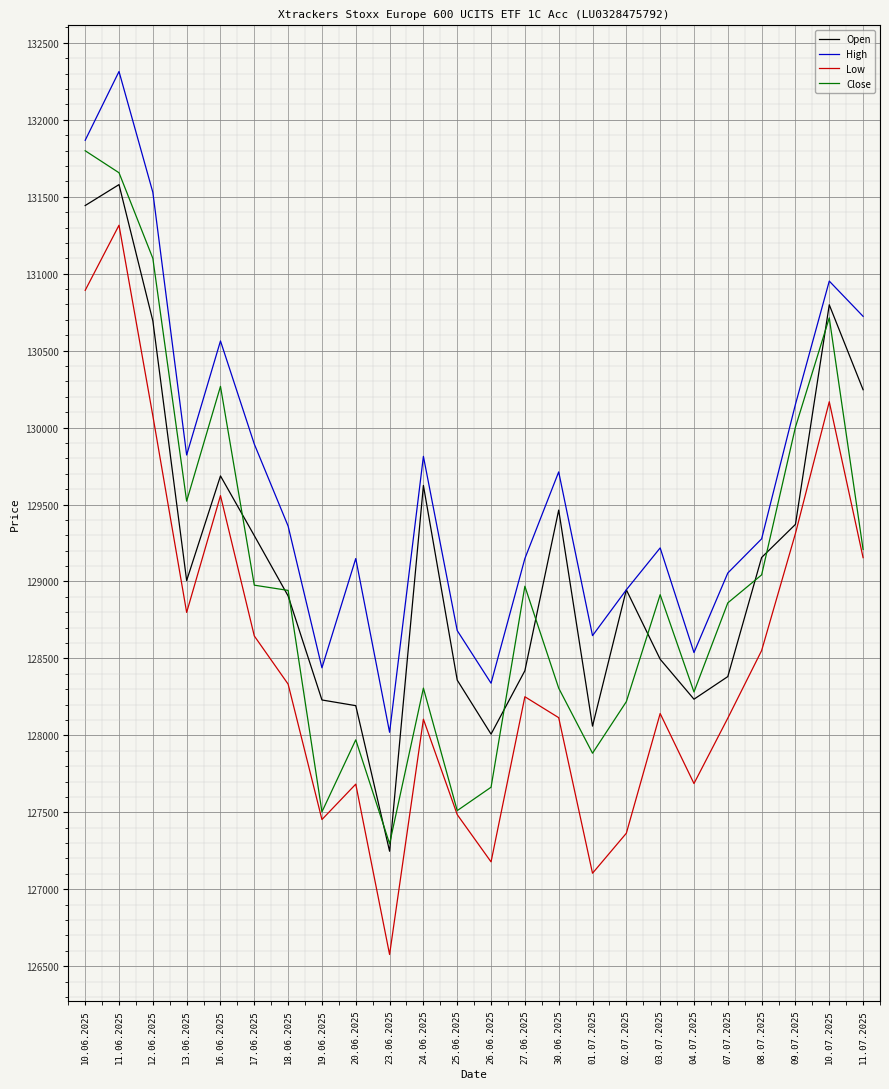

Where does the High series first go above 129360?

10.06.2025